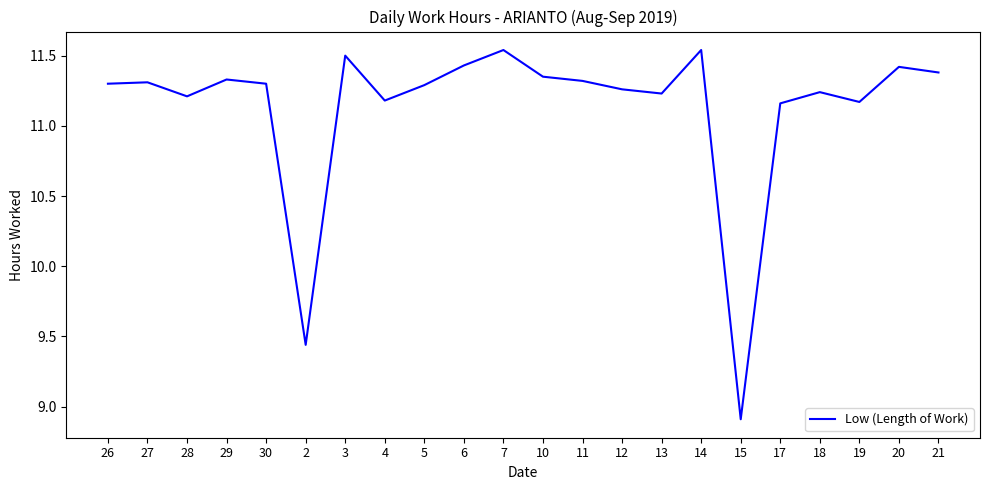

The value at 5 is 5.7. True or false?

False